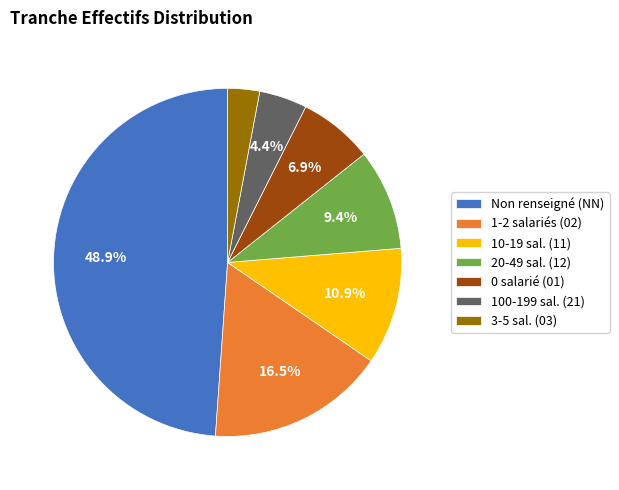

Which slice is the smallest?

3-5 sal. (03)